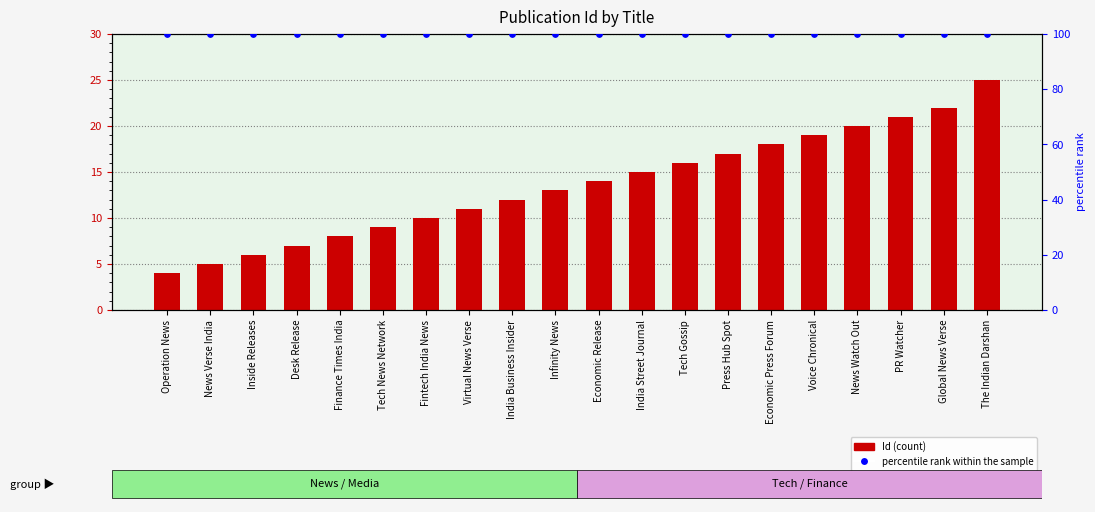

What is the total value across all series at Economic Release?

114